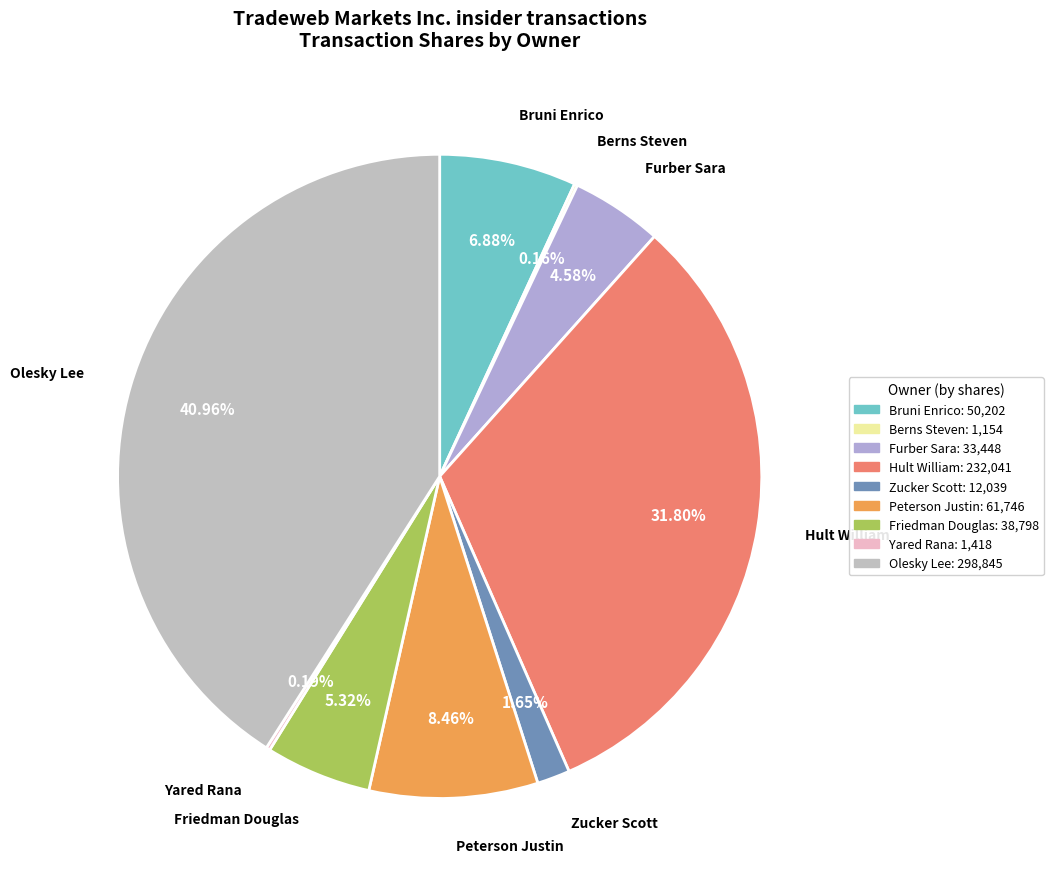

What is the largest slice in the pie chart?

Olesky Lee